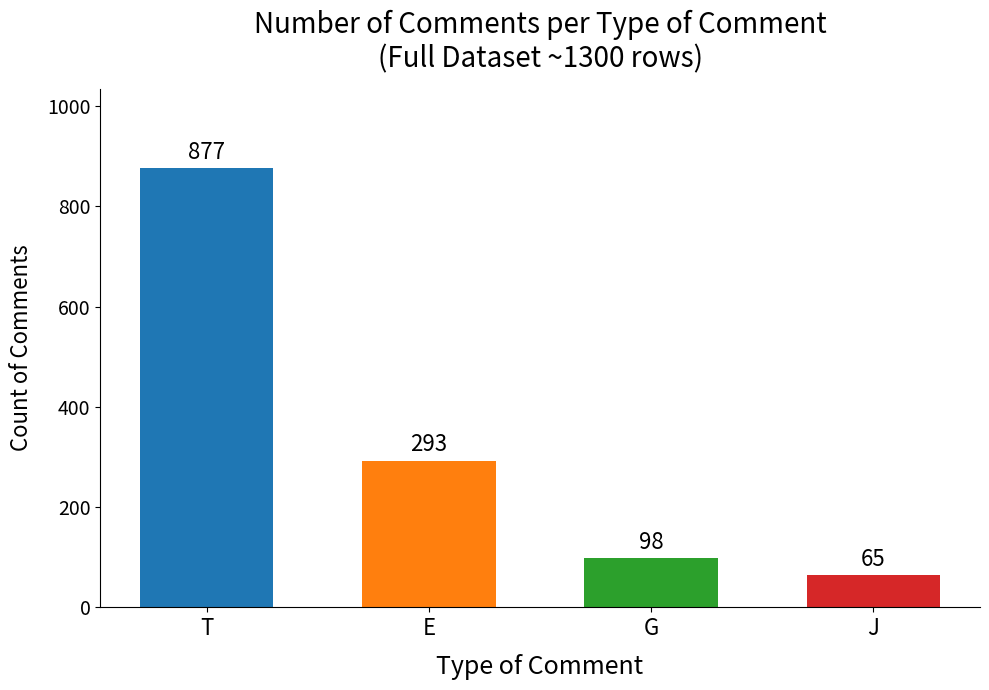

Reading left to right, transcribe all the data shown in this chart.

877	293	98	65